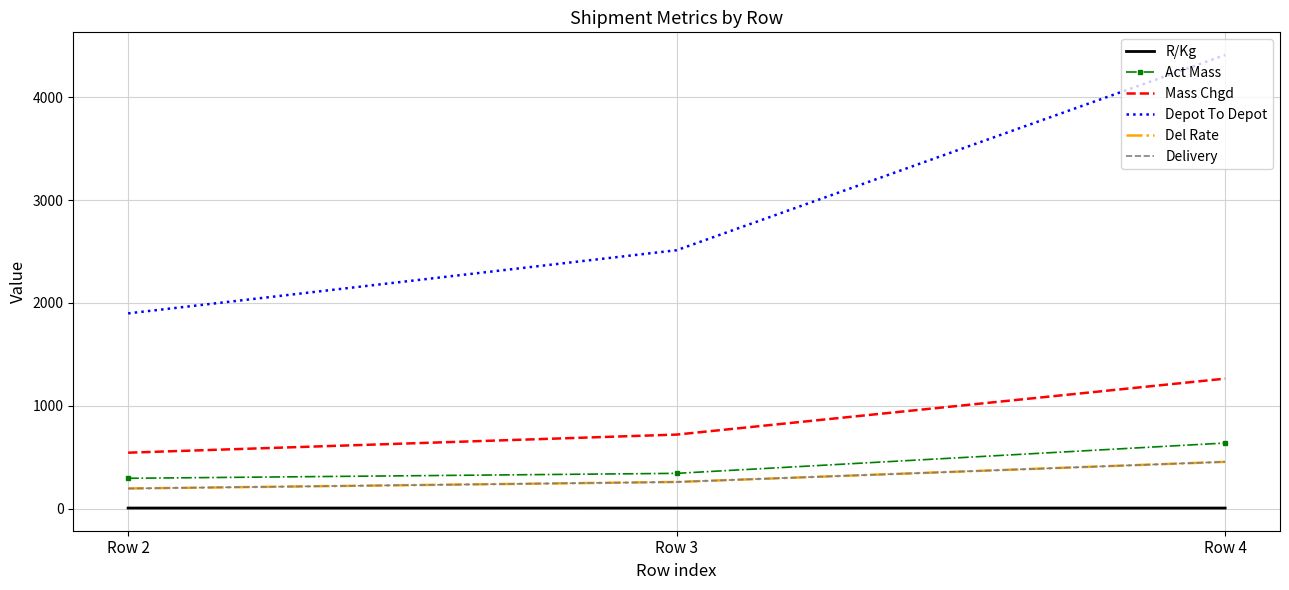

The value of Del Rate at Row 4 is 725.7. True or false?

False